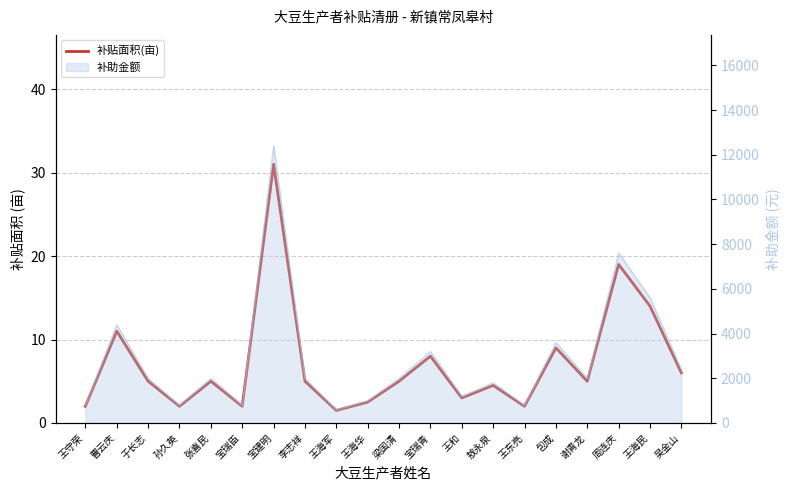

Reading left to right, what are all the values shown in this chart?

2.0	11.0	5.0	2.0	5.0	2.0	31.0	5.0	1.5	2.5	5.0	8.0	3.0	4.5	2.0	9.0	5.0	19.0	14.0	6.0